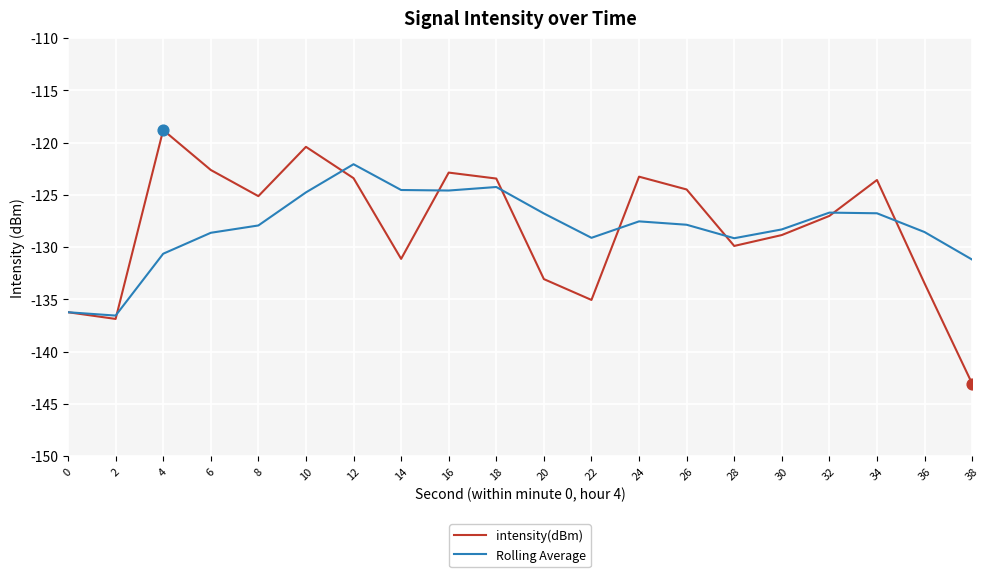

What are all the series names shown in the legend?

intensity(dBm), Rolling Average